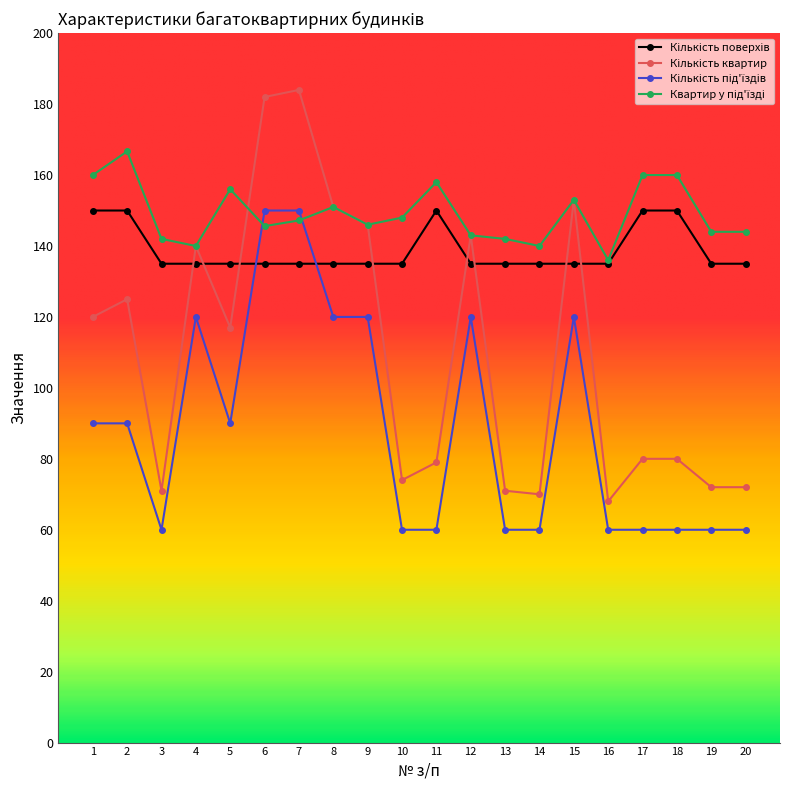

What is the maximum value shown in the chart?

184.0